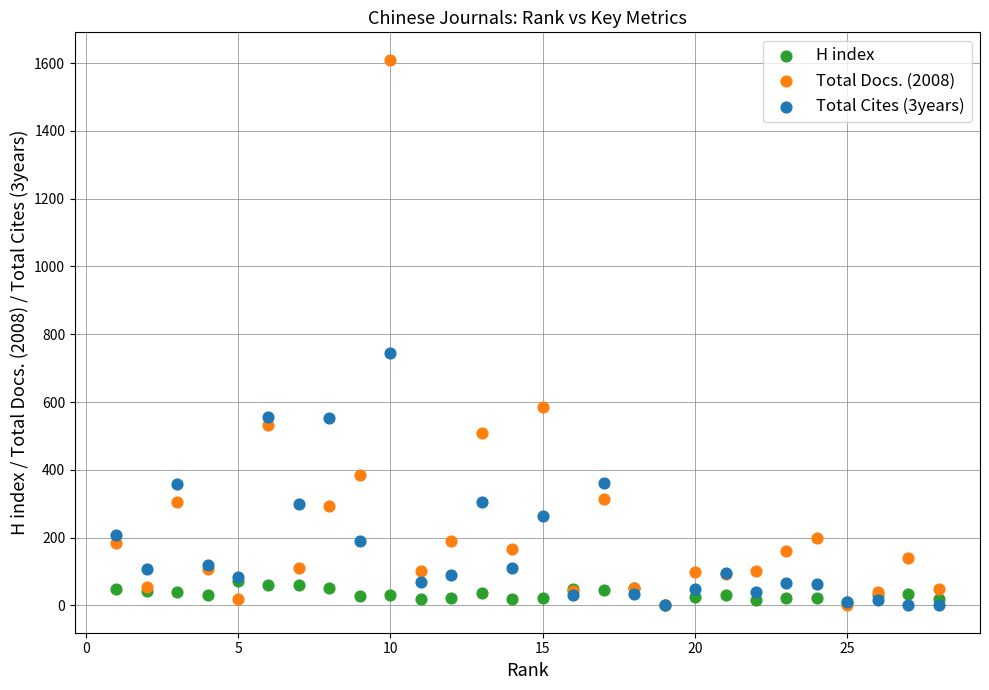

Across all series, what Y value is closest to 805?

746